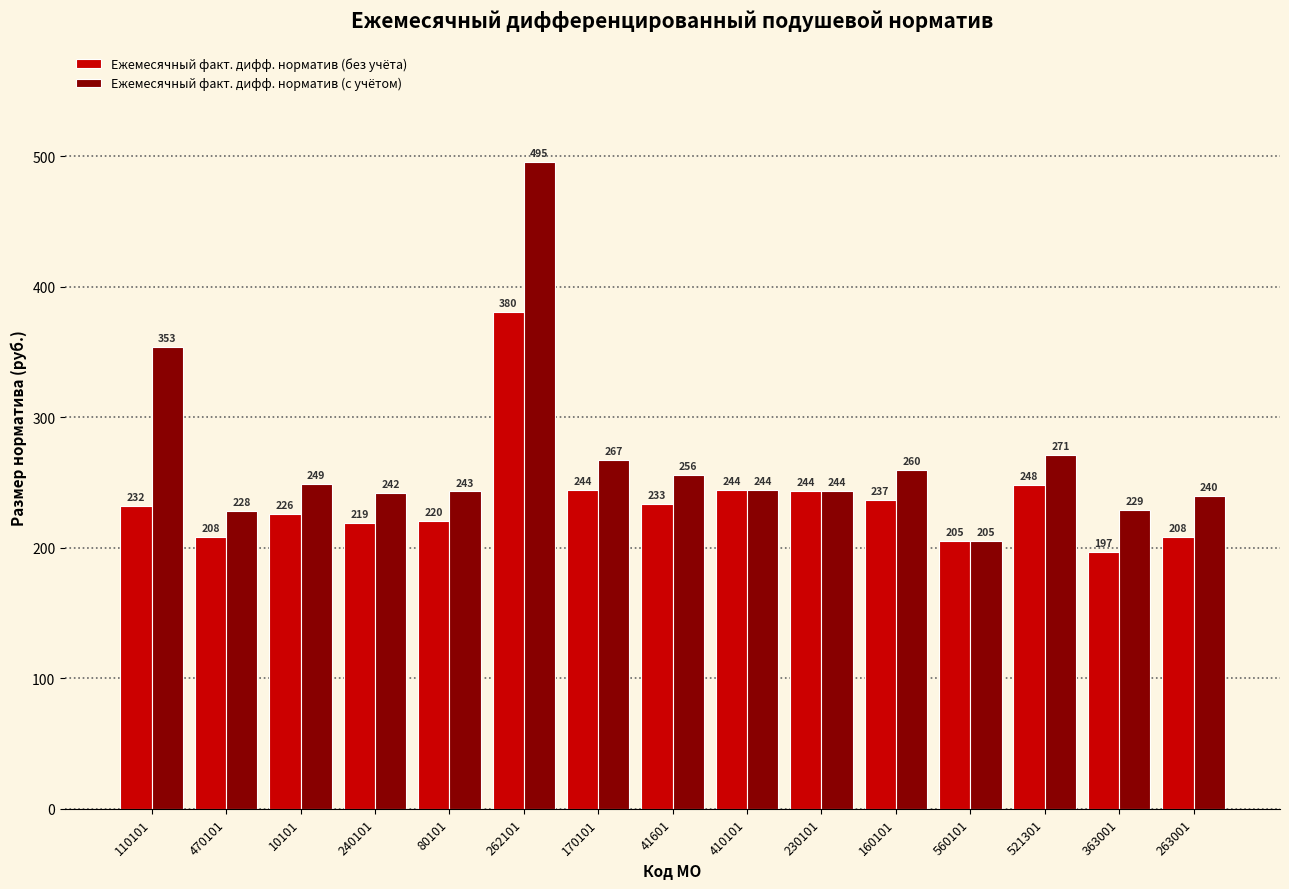

The Ежемесячный факт. дифф. норматив (без учёта) series shows 375.8 at 160101. True or false?

False